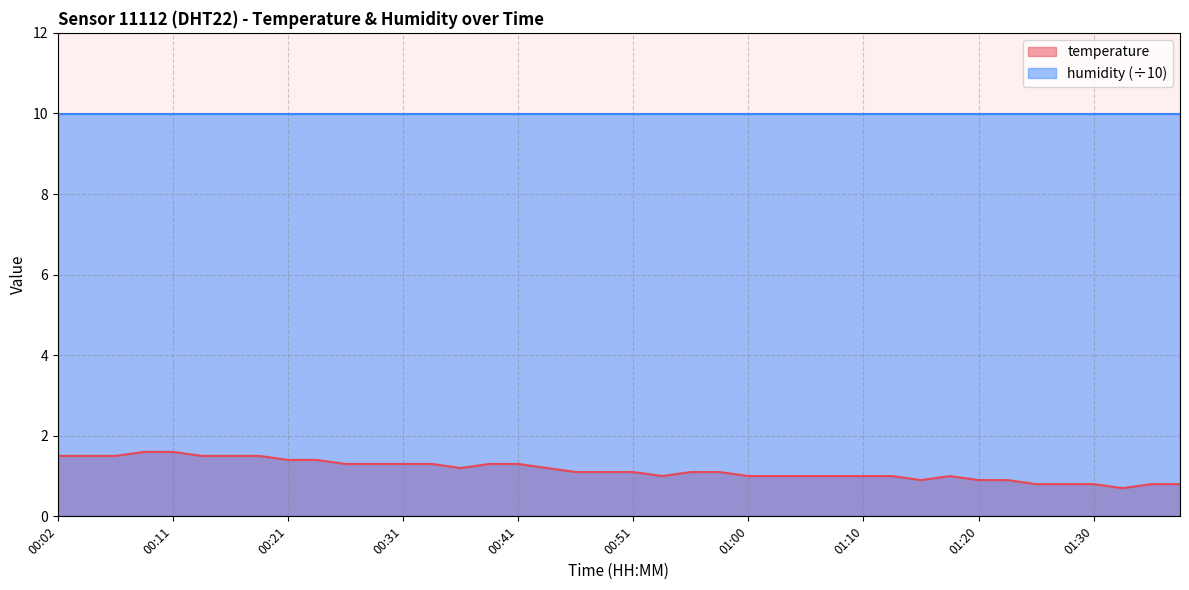

Which label corresponds to the largest value in the chart?

00:09